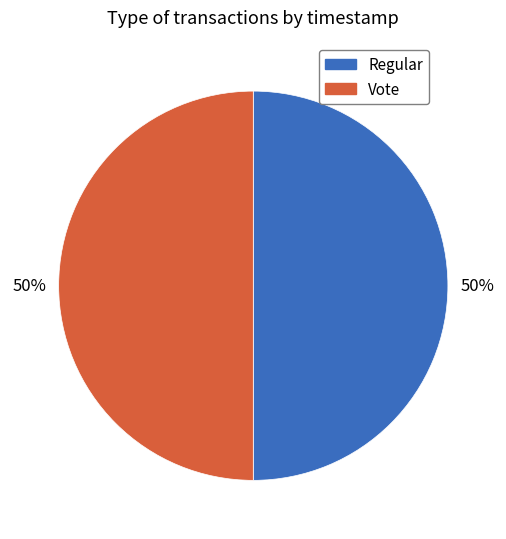

True or false: Regular accounts for 40% of the total.

False